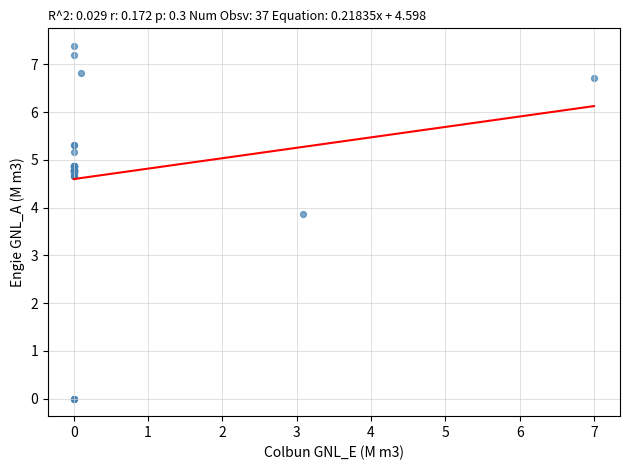

What Y value in the scatter plot is closest to 3?

3.9